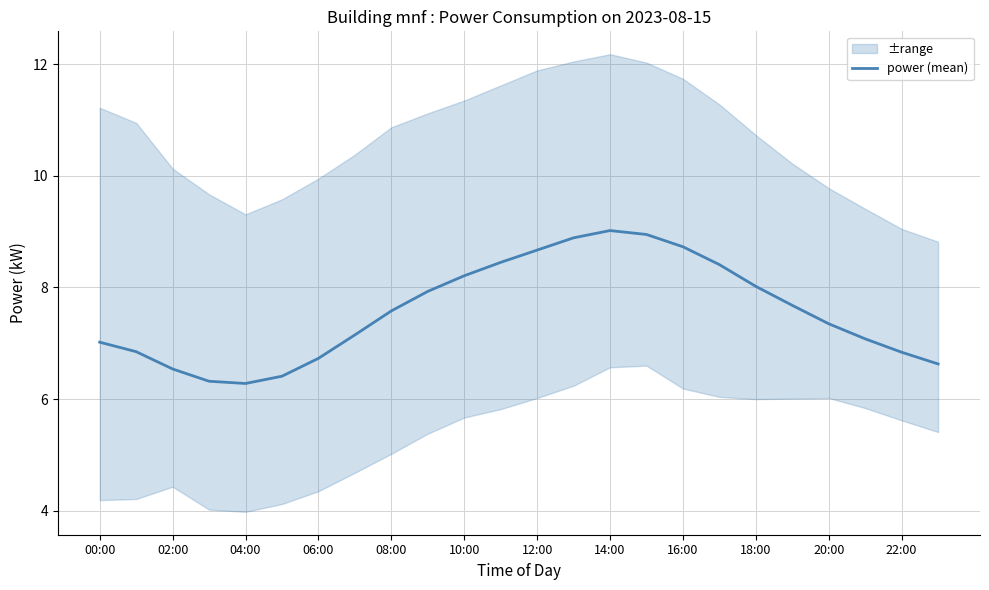

At which label does the data first exceed 7?

00:00